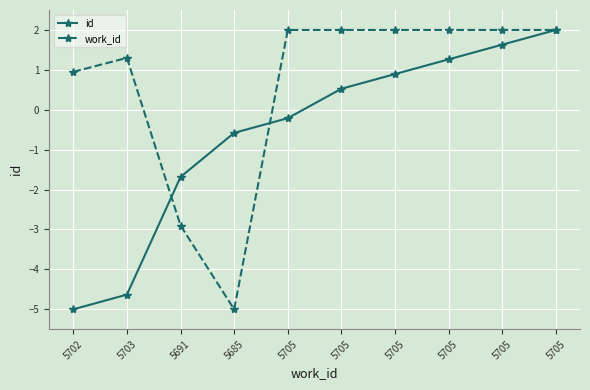

Is this an area chart (filled region under the line)?

No